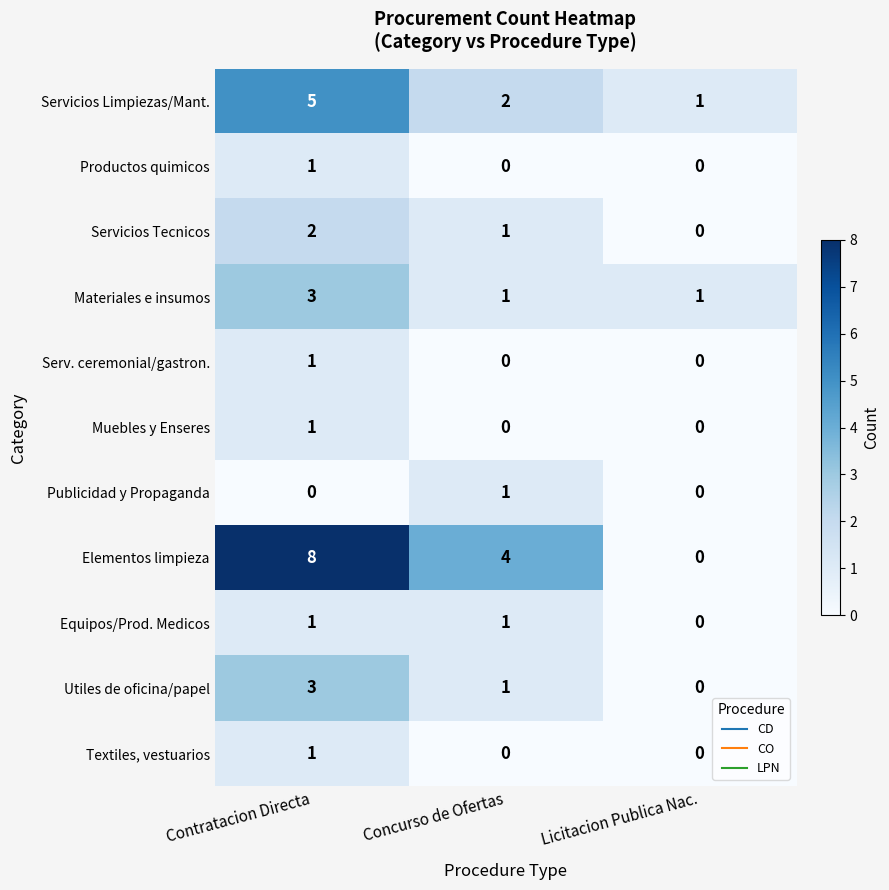

What is the sum of the Servicios Tecnicos values at Concurso de Ofertas and Contratacion Directa?

3